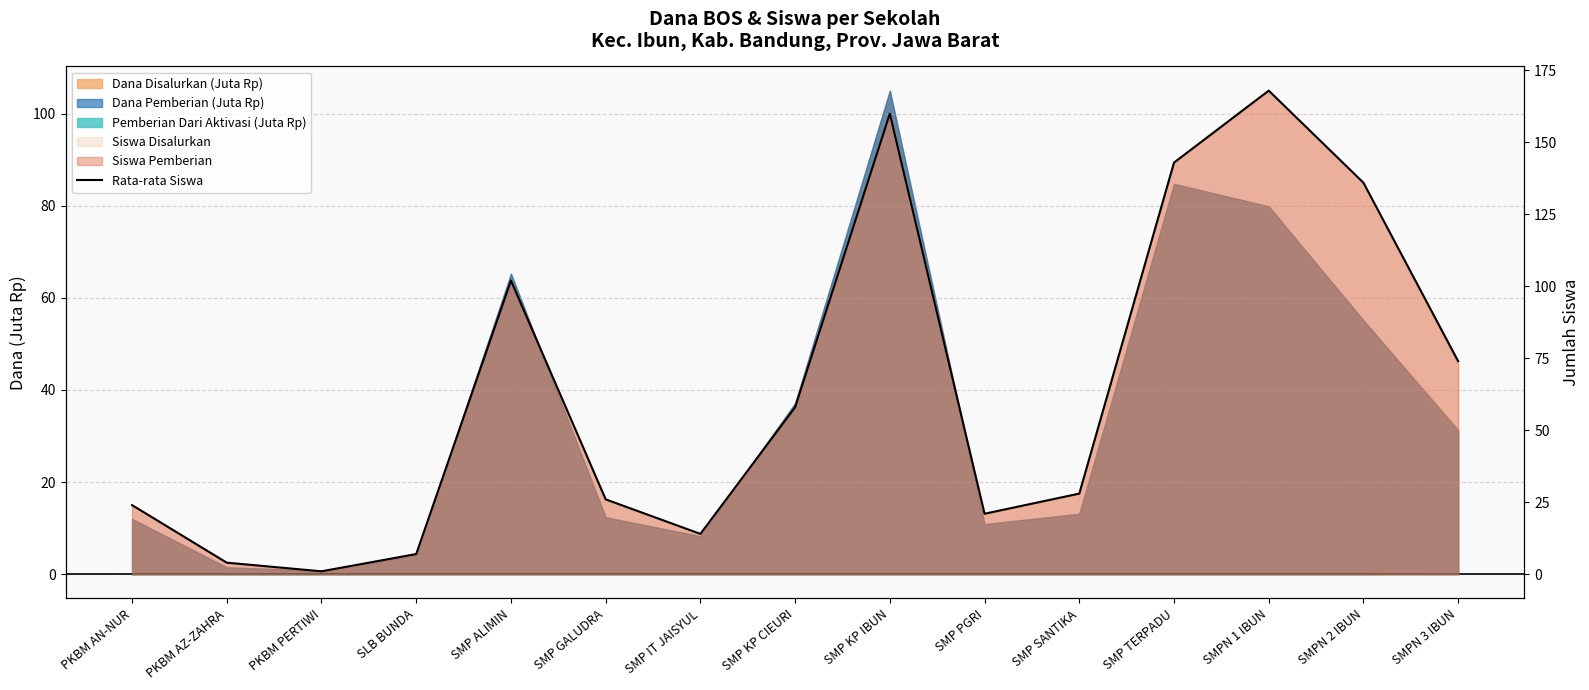

What is the change in value from PKBM AZ-ZAHRA to SMP TERPADU?

+139